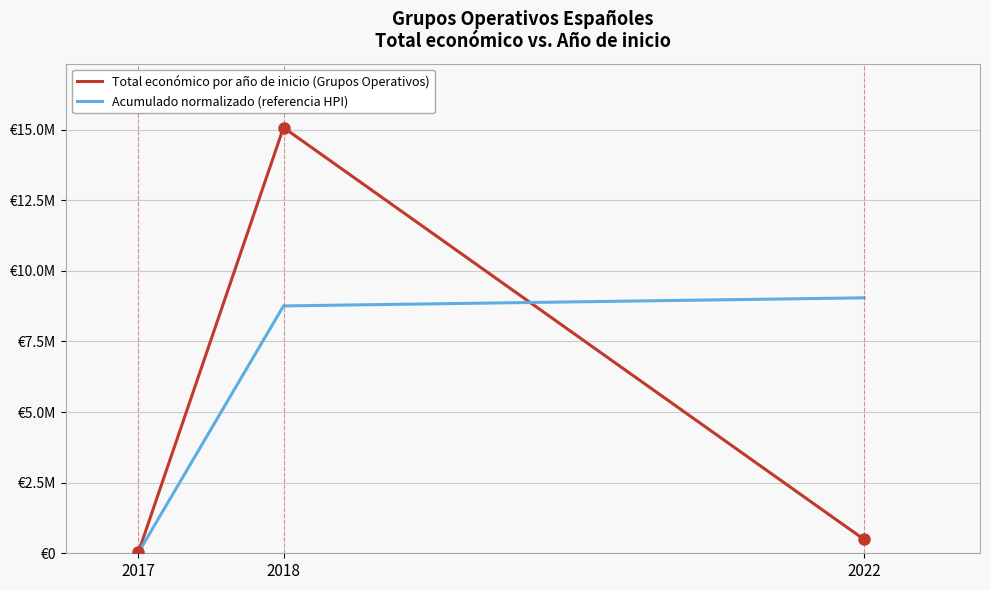

What is the sum of the Acumulado normalizado (referencia HPI) values at 2017 and 2022?

9066598.1